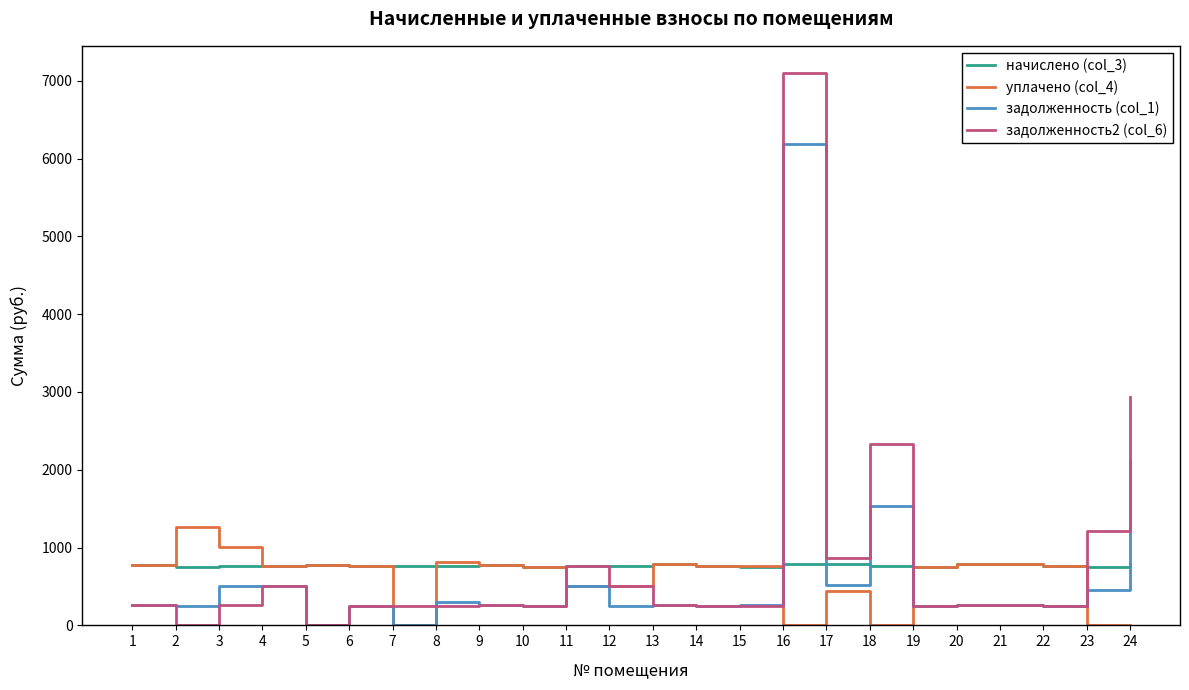

Rank the series by their maximum value, from lowest to highest.

начислено (col_3), уплачено (col_4), задолженность (col_1), задолженность2 (col_6)